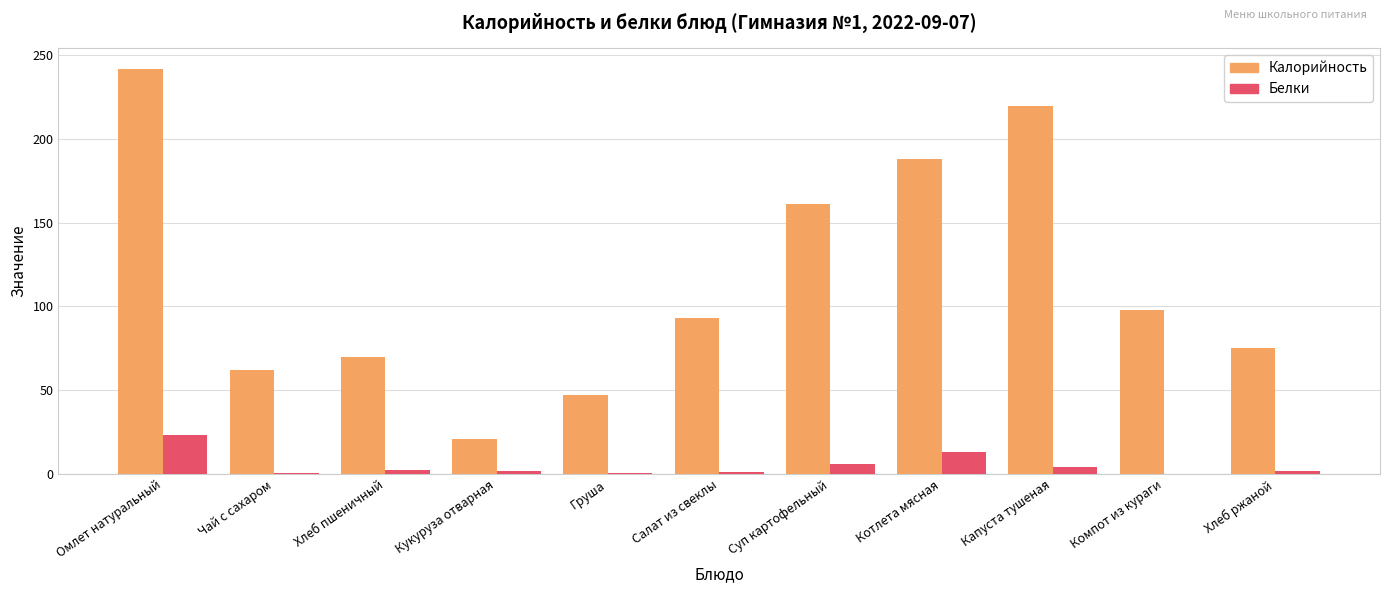

Is it true that Калорийность equals 81.6 at Котлета мясная?

False